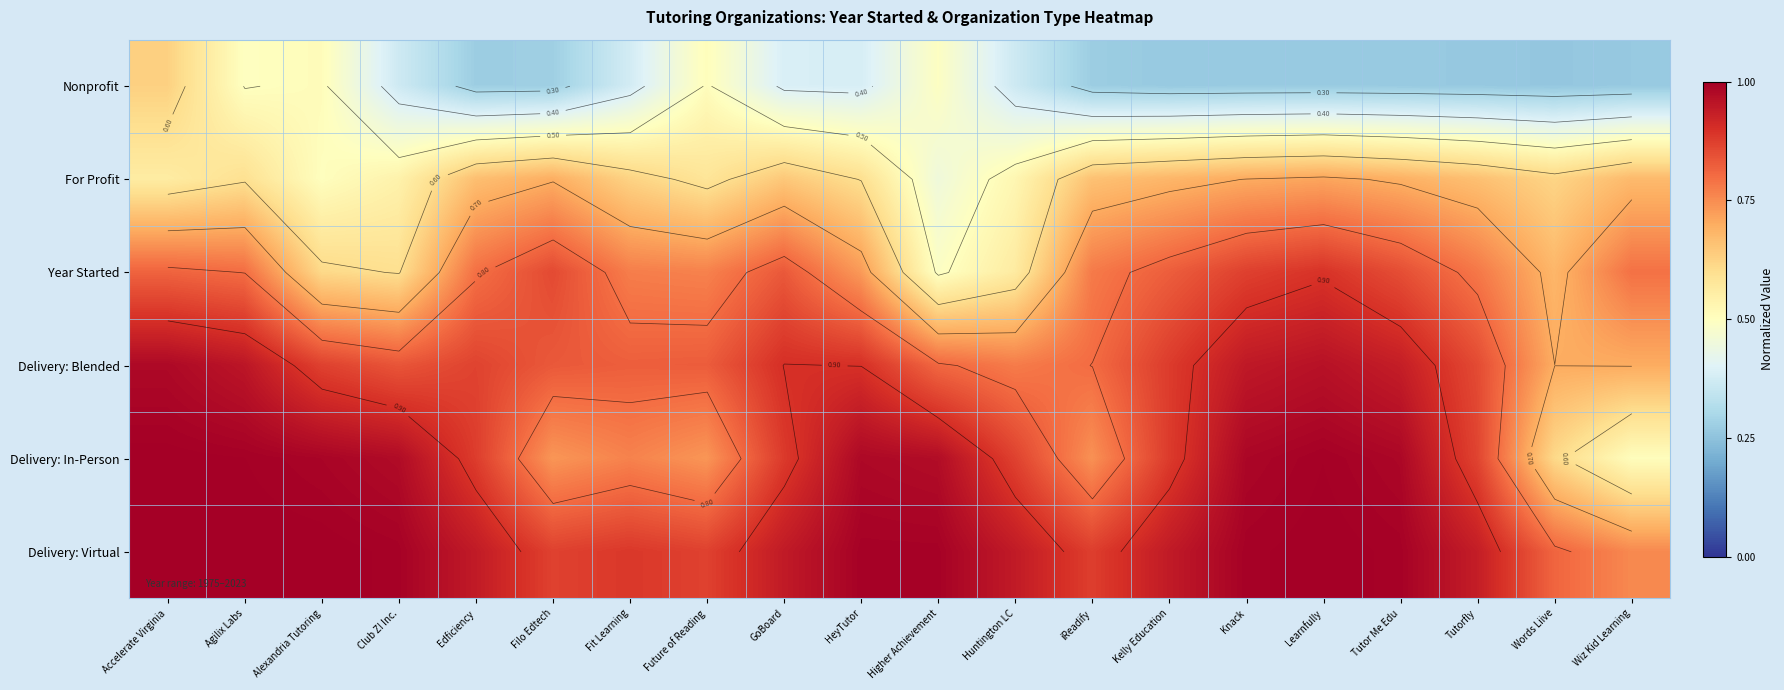

What is the highest value of the Delivery: In-Person series?

1.0